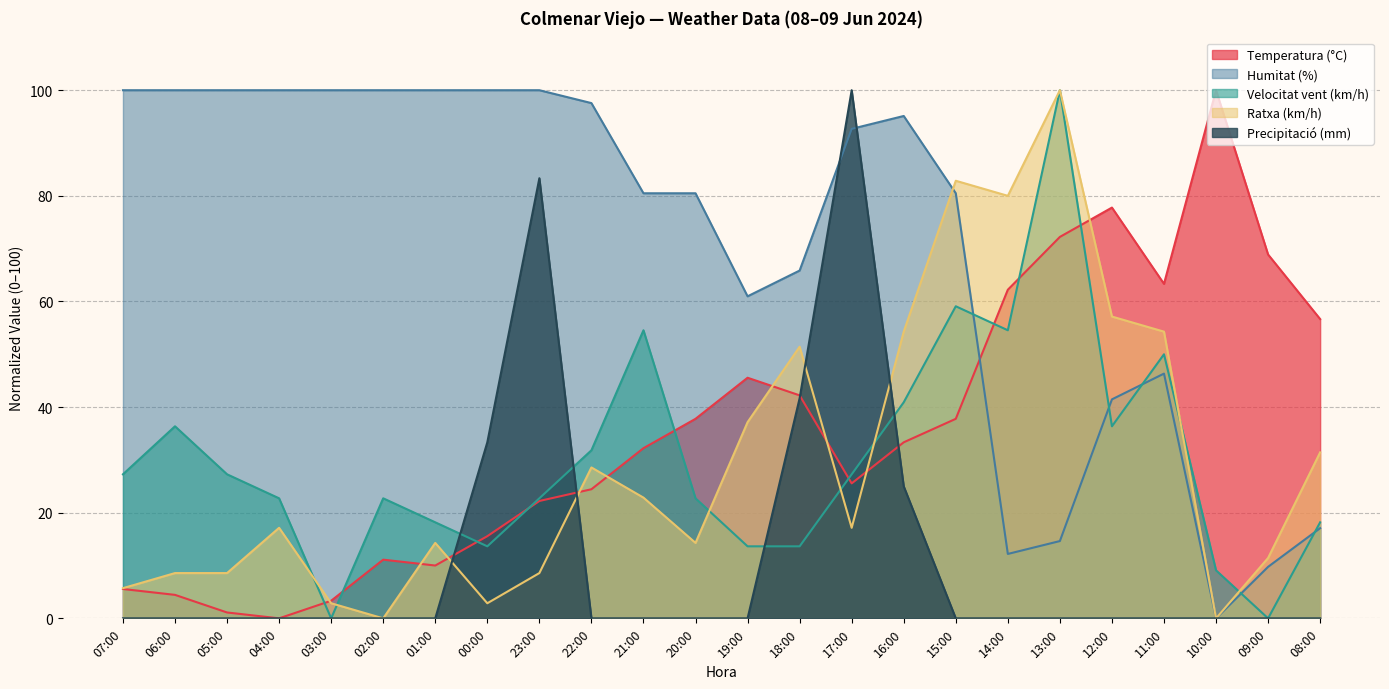

How many values in the Temperatura (°C) series are below 33?

12